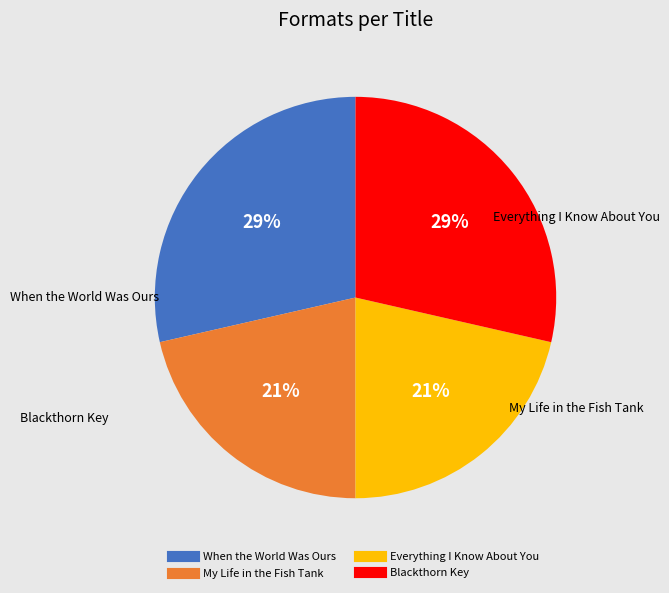

Between Everything I Know About You and Blackthorn Key, which is larger?

Blackthorn Key